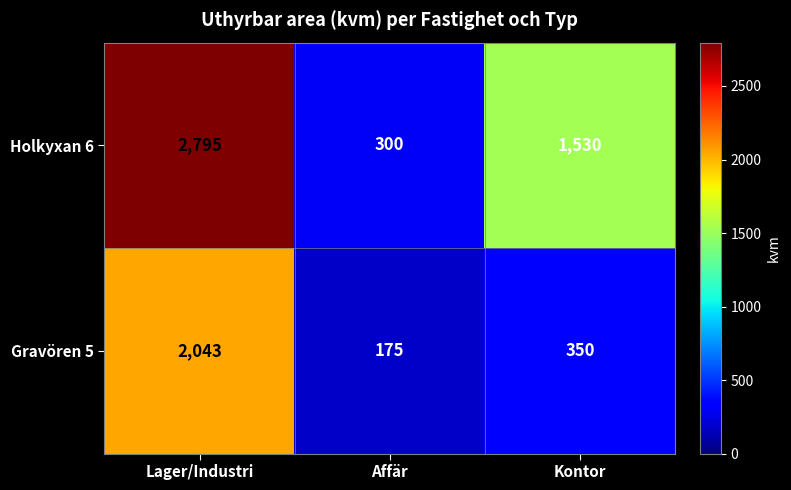

What is the greatest value displayed?

2795